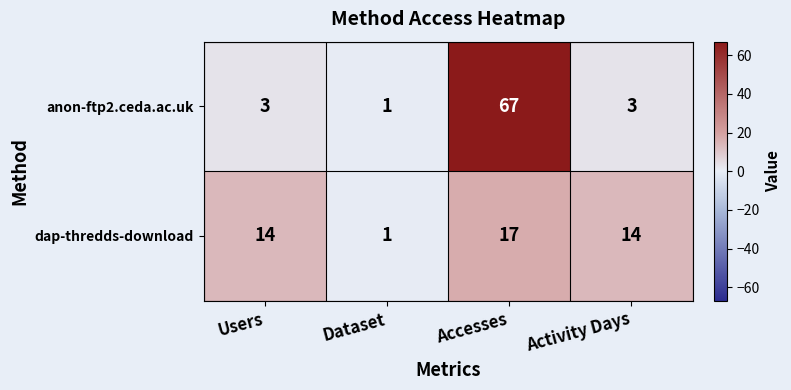

What is the difference between the second highest and minimum values in the dap-thredds-download series?

13